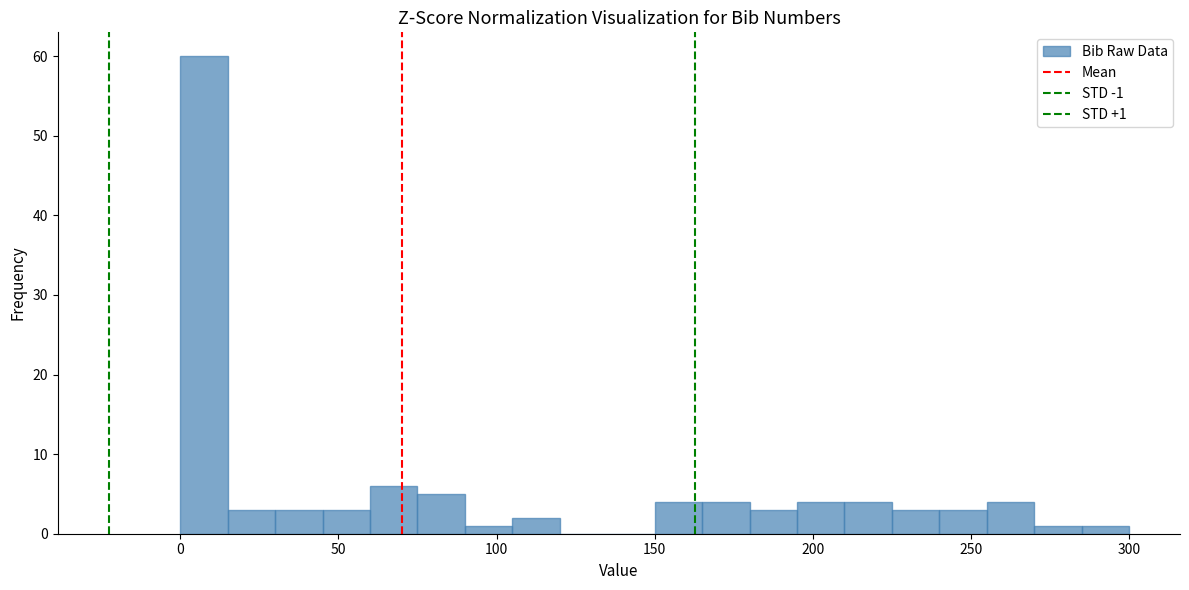

Around what value on the x-axis is the tallest bar? Give the approximate position of its centre, as read against the axis.

10